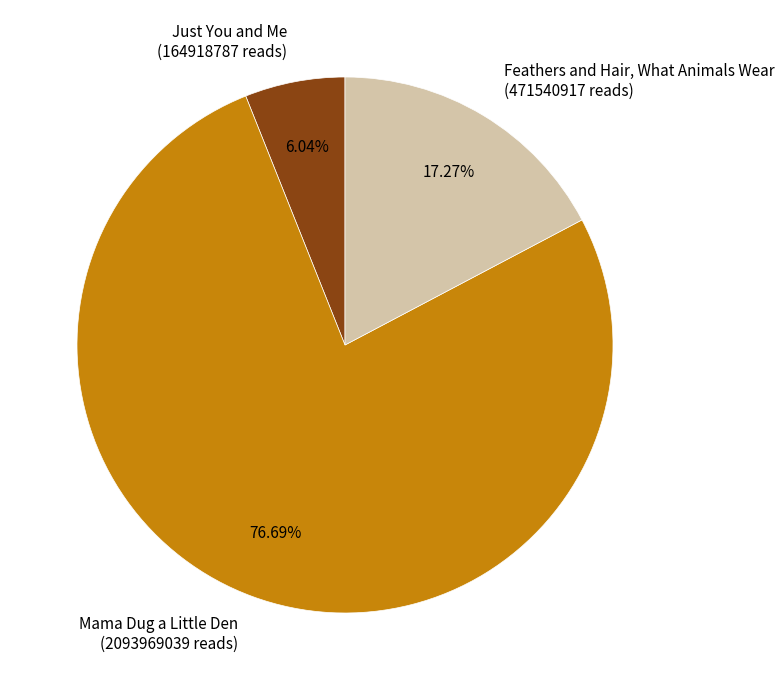

How many slices are in this pie chart?

3